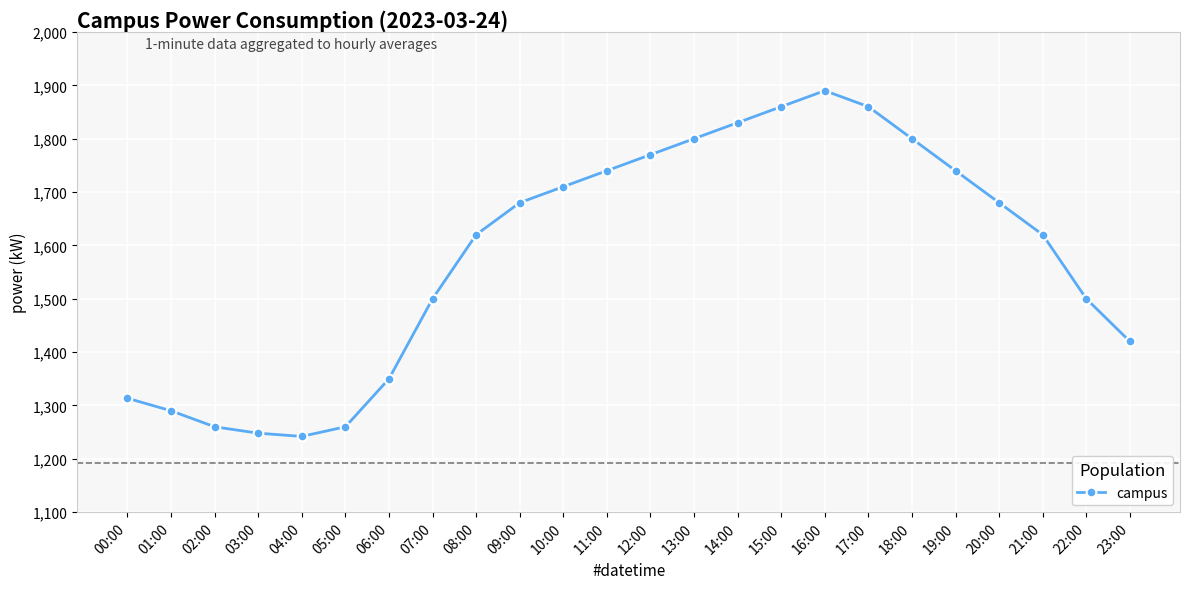

Reading left to right, what are all the values shown in this chart?

00:00=1313.5	01:00=1290.0	02:00=1260.0	03:00=1248.0	04:00=1242.0	05:00=1260.0	06:00=1350.0	07:00=1500.0	08:00=1620.0	09:00=1680.0	10:00=1710.0	11:00=1740.0	12:00=1770.0	13:00=1800.0	14:00=1830.0	15:00=1860.0	16:00=1890.0	17:00=1860.0	18:00=1800.0	19:00=1740.0	20:00=1680.0	21:00=1620.0	22:00=1500.0	23:00=1420.0